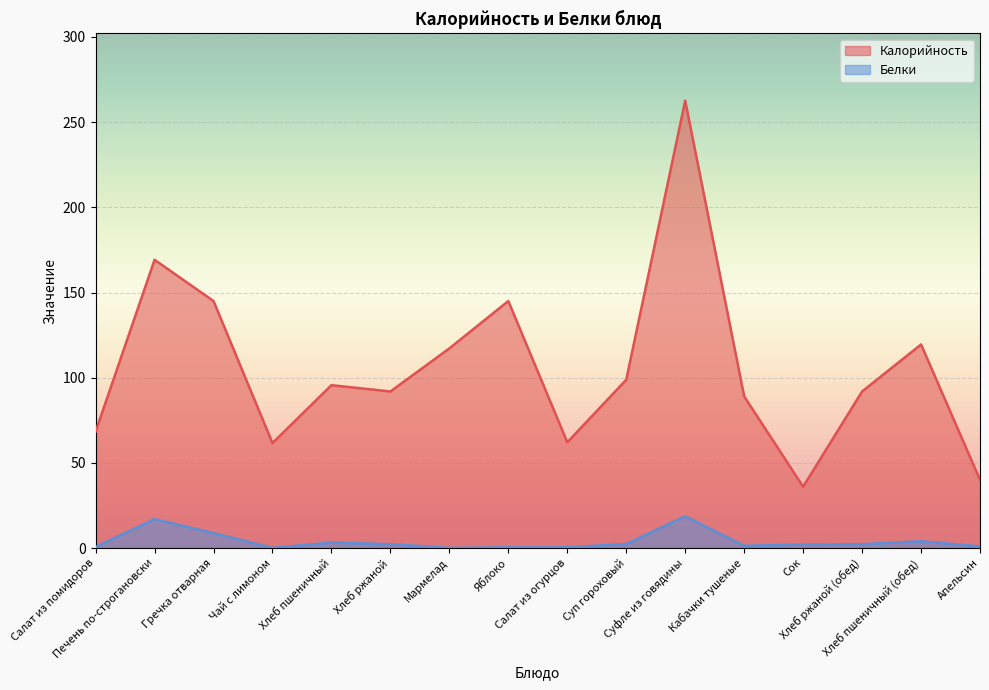

How many lines are shown in the chart?

2